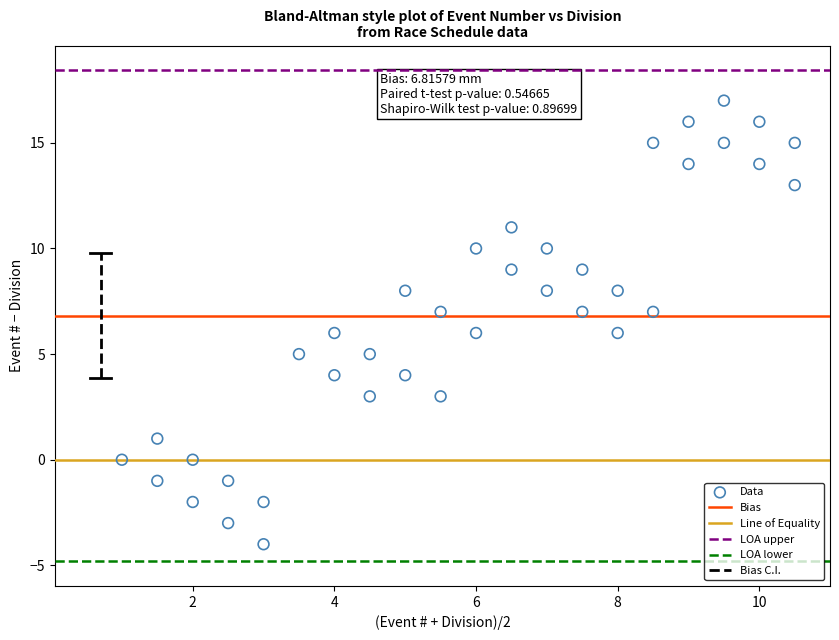

What is the range of Y values (max minus min)?

21